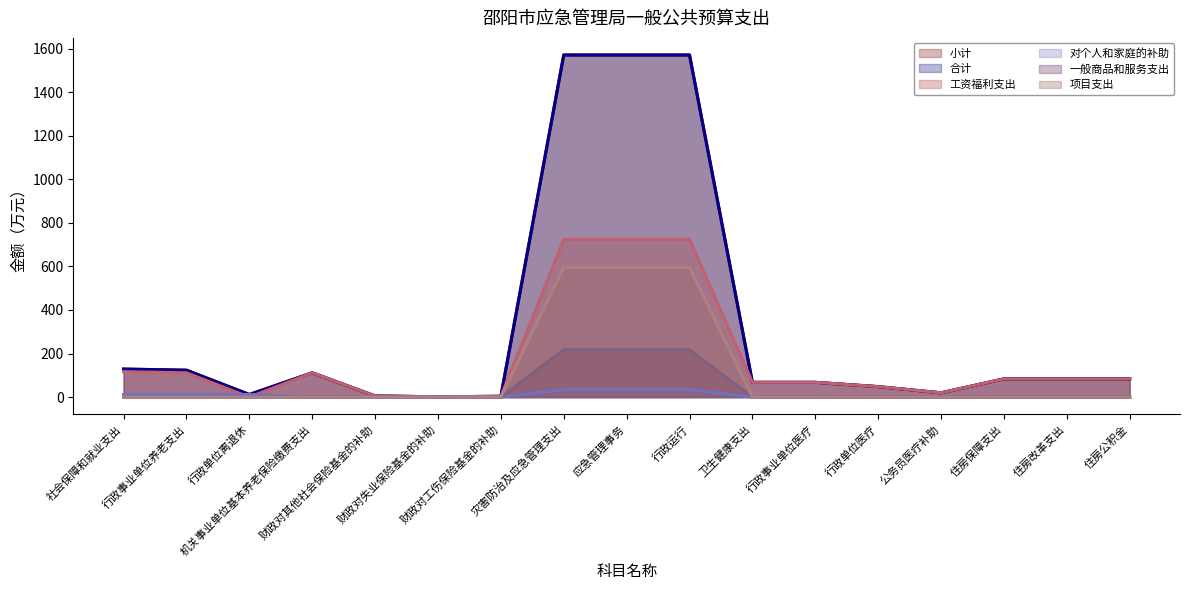

What is the difference between the 一般商品和服务支出 values at 行政运行 and 社会保障和就业支出?

217.1